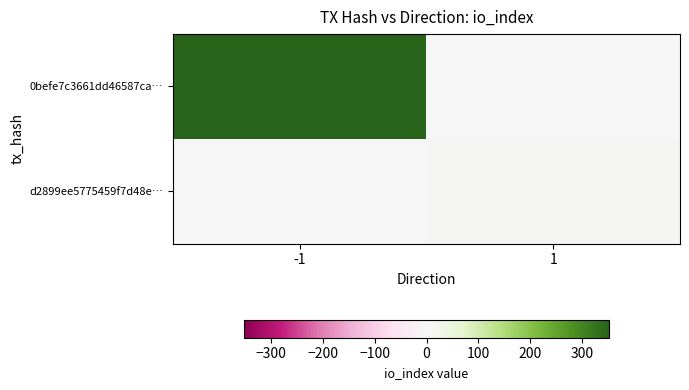

Rank the series by their average value, from highest to lowest.

0befe7c3661dd46587ca…, d2899ee5775459f7d48e…